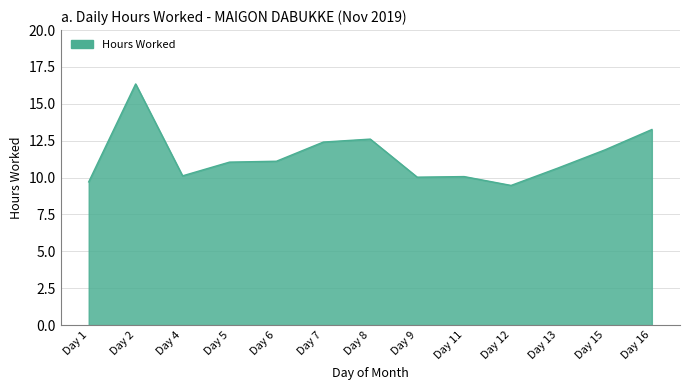

What is the minimum value shown in the chart?

9.5